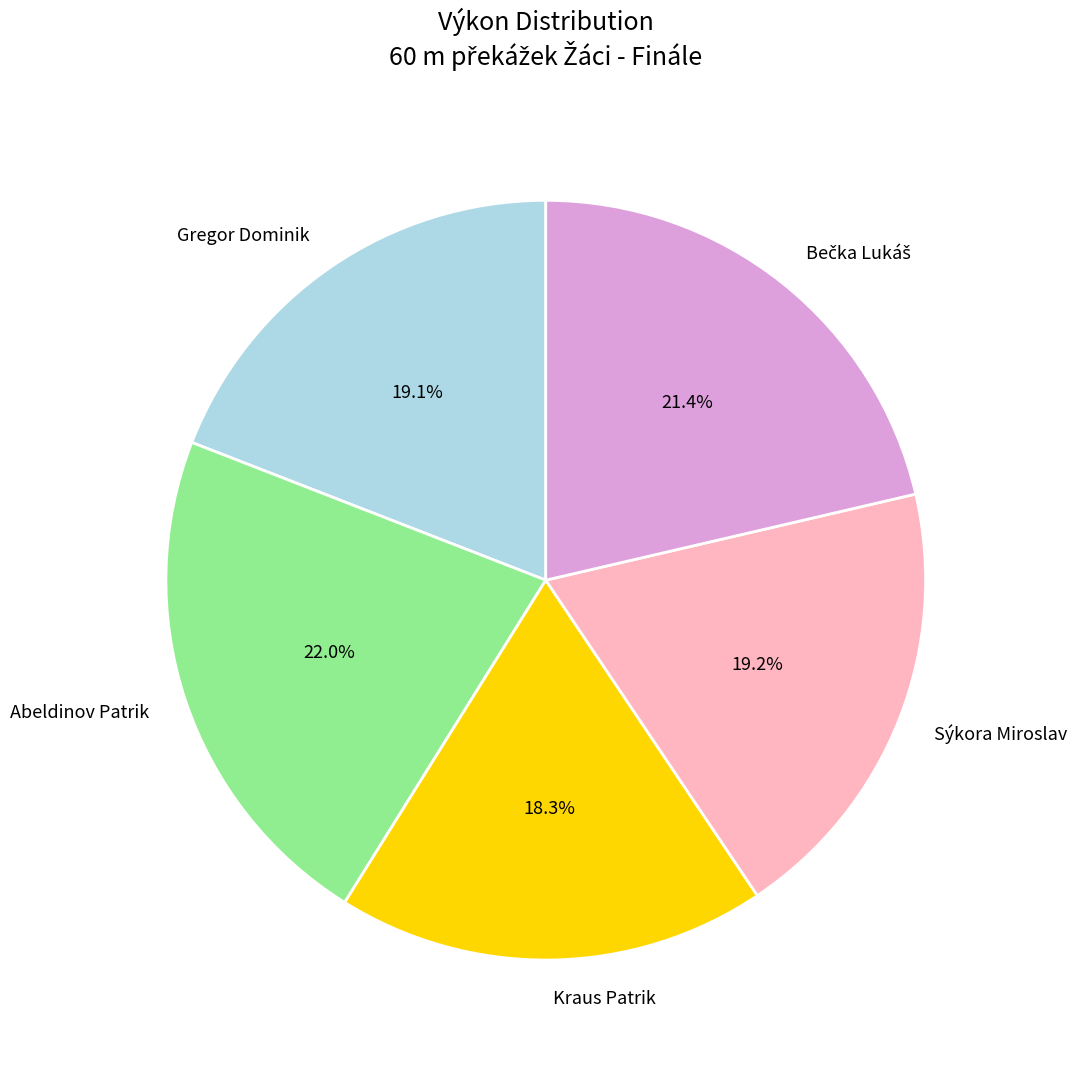

What percentage is the Gregor Dominik slice, to the nearest percent?

19%